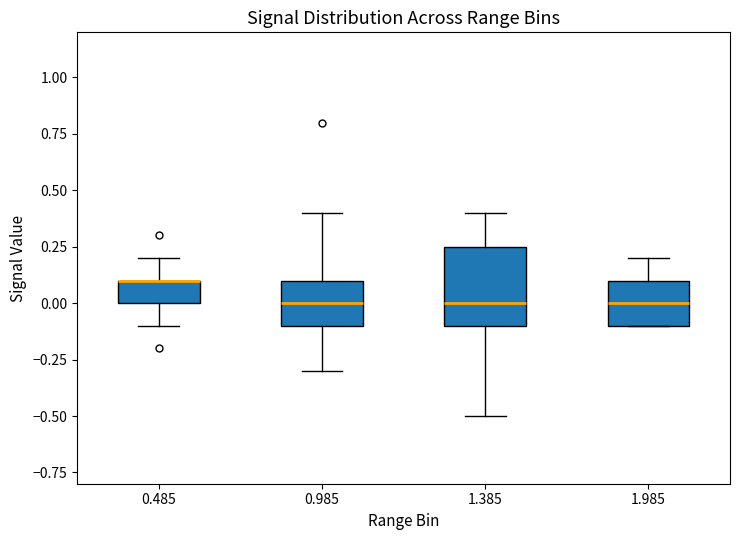

Reading left to right, read every box against the y-axis: the position of its median line, the range the box covers, and the ends of its whiskers. The values are not printed on the chart, so give them approximately, as read against the axis.

0.485: median 0.10 (drawn on the box's upper edge), box 0.00 to 0.10, whiskers -0.10 to 0.20
0.985: median 0.00, box -0.10 to 0.10, whiskers -0.30 to 0.40
1.385: median 0.00, box -0.10 to 0.25, whiskers -0.50 to 0.40
1.985: median 0.00, box -0.10 to 0.10, whiskers -0.10 to 0.20